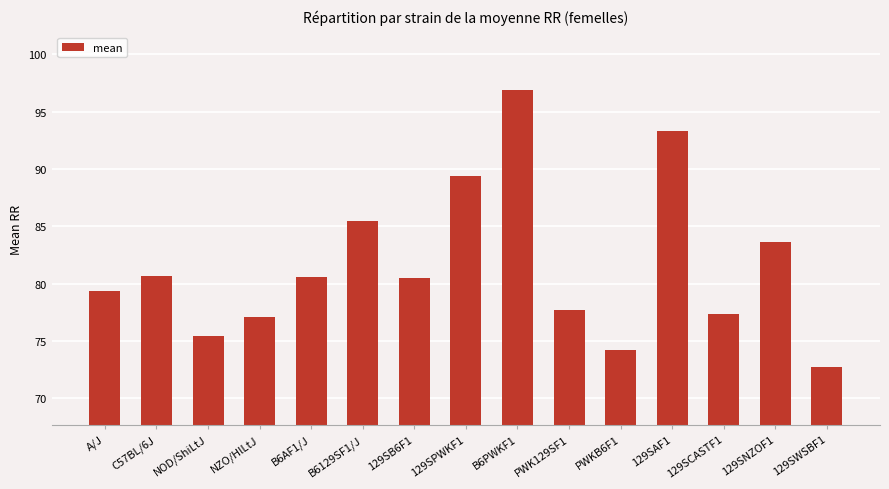

What is the change in value from C57BL/6J to NOD/ShiLtJ?

-5.3